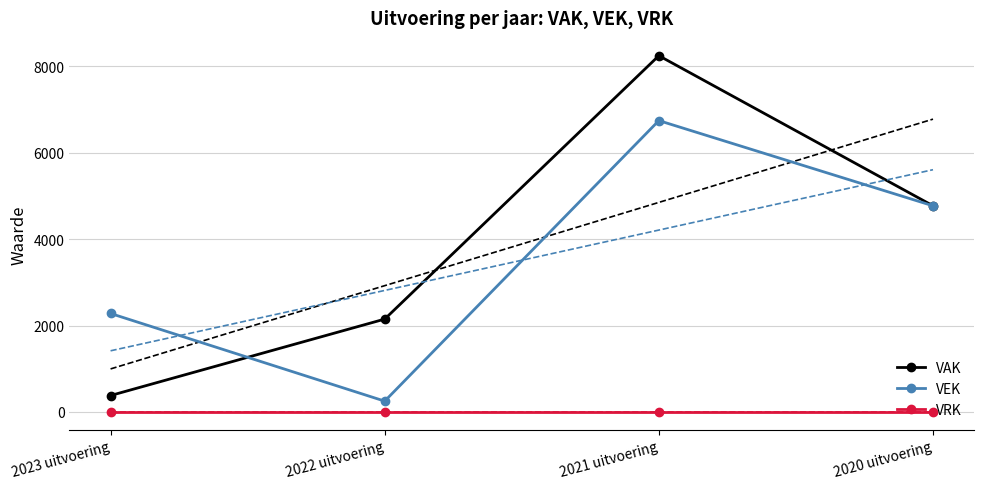

What is the sum of the VAK values at 2021 uitvoering and 2020 uitvoering?

13024